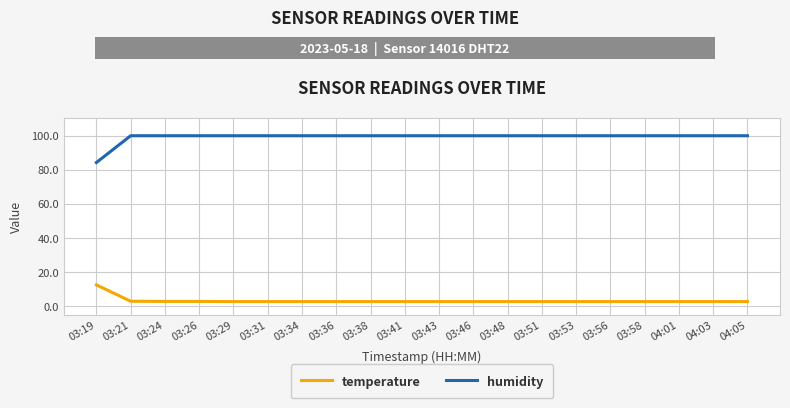

Which series has the widest spread of values?

humidity